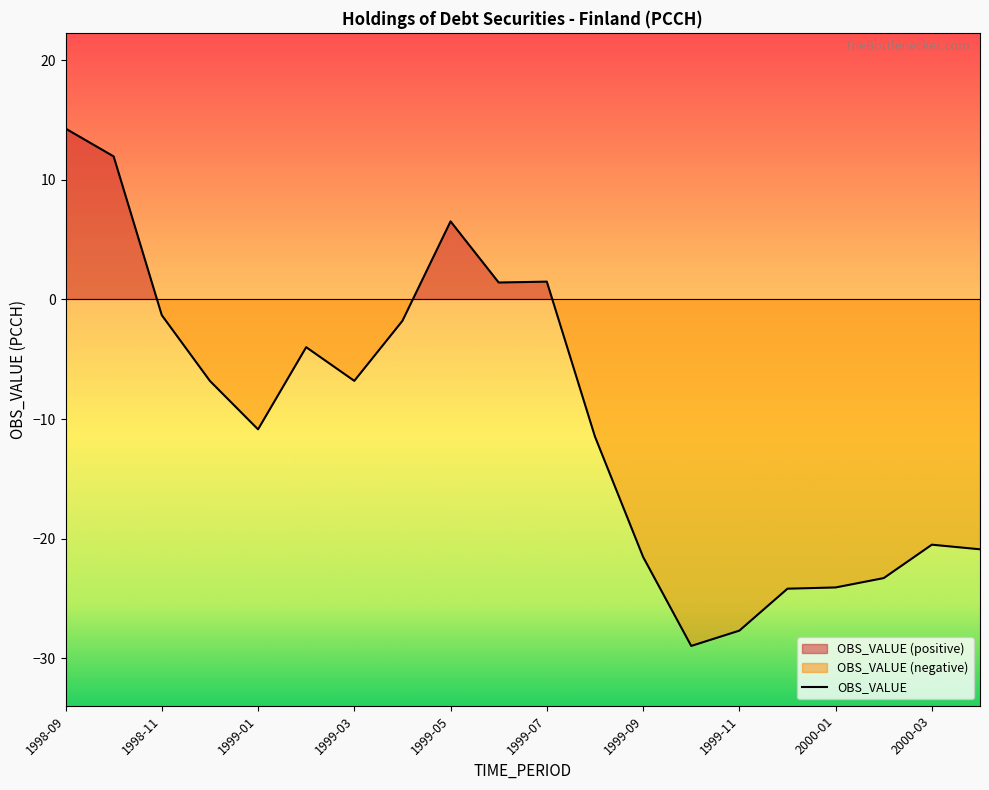

What is the approximate value at 1999-08?

-11.5